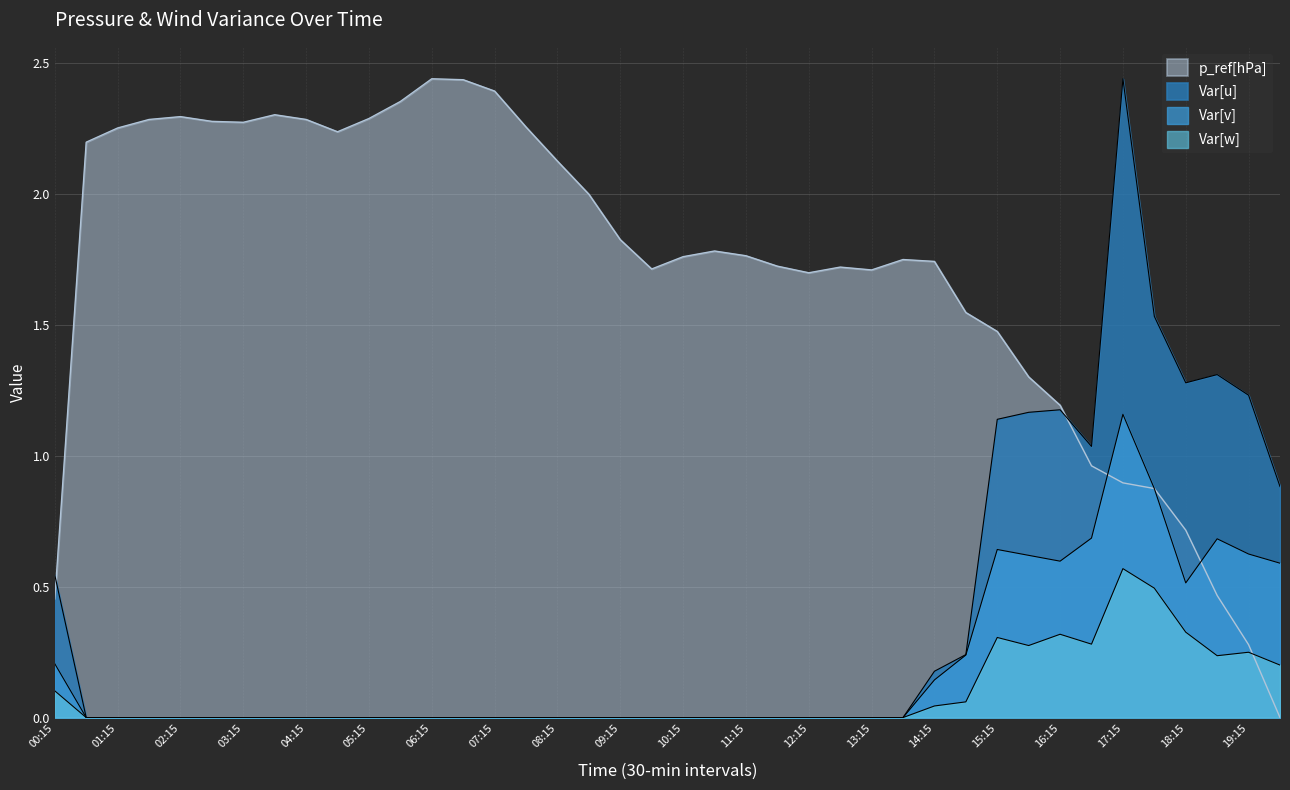

What is the sum of all Var[v] values?

7.6